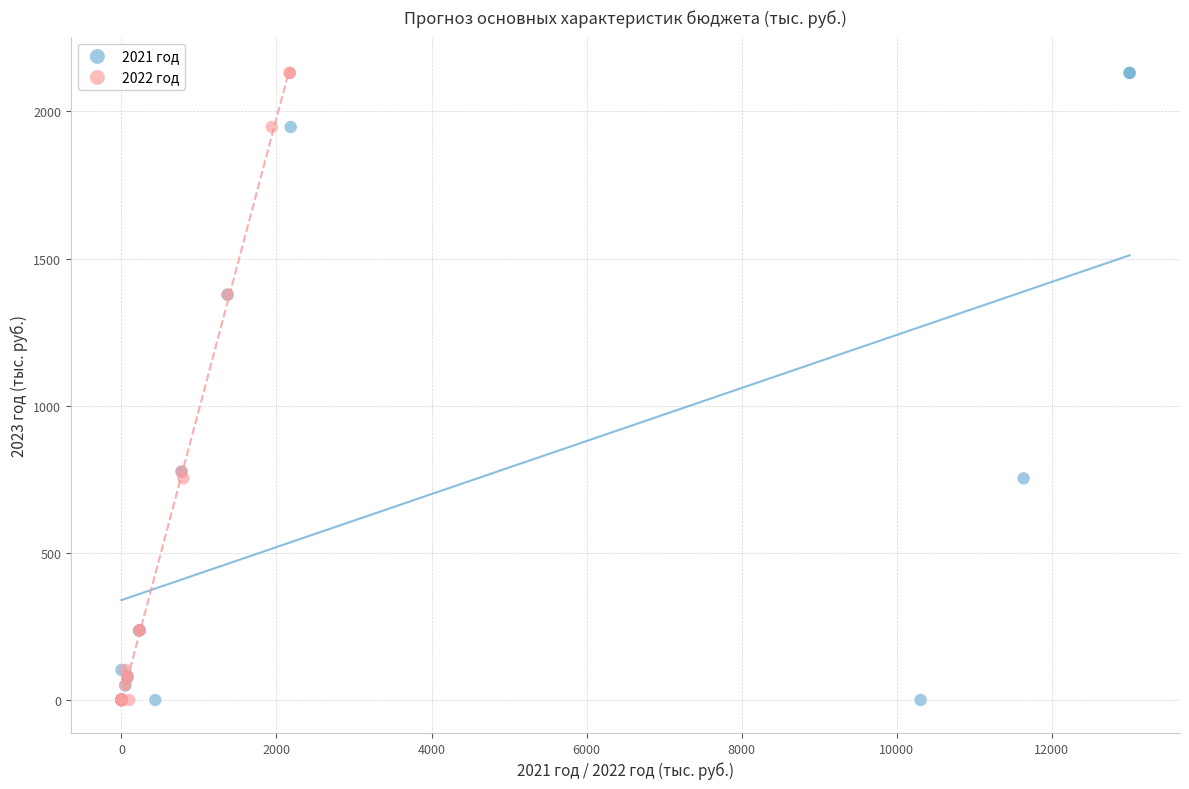

What are all the series names shown in the legend?

2021 год, 2022 год